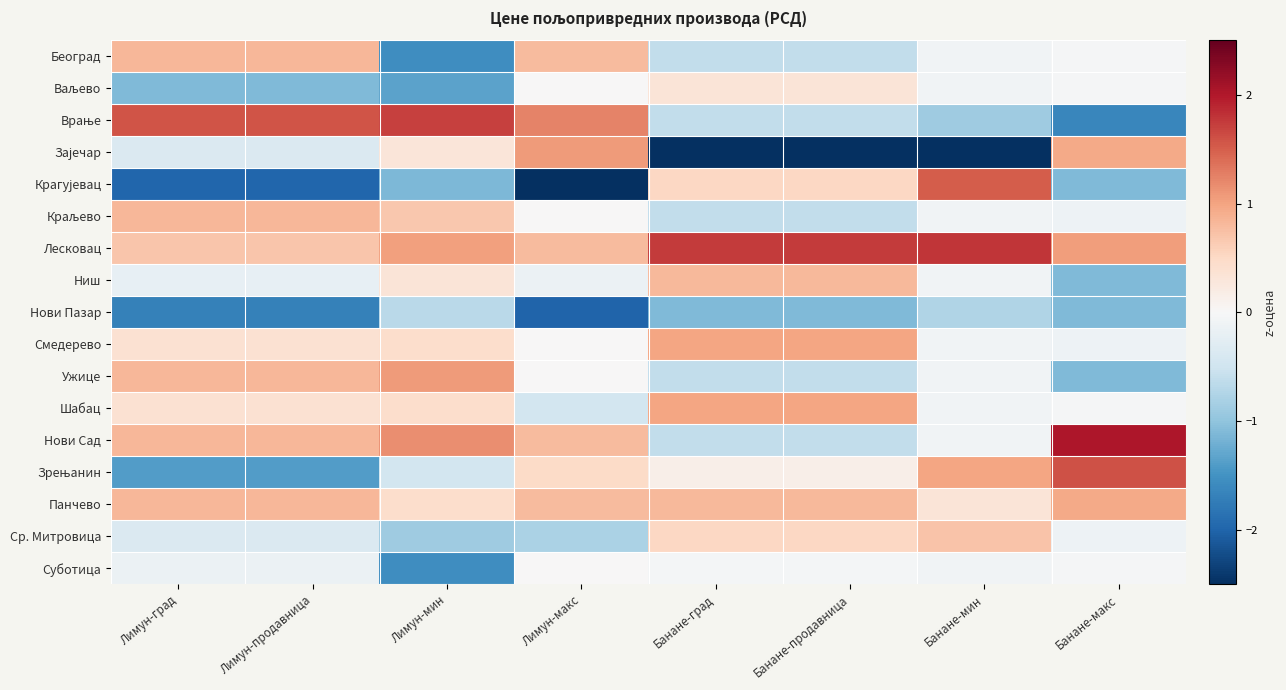

Rank the series by their maximum value, from highest to lowest.

Нови Сад, Лесковац, Врање, Зрењанин, Крагујевац, Зајечар, Ужице, Смедерево, Шабац, Панчево, Београд, Краљево, Ниш, Ср. Митровица, Ваљево, Суботица, Нови Пазар